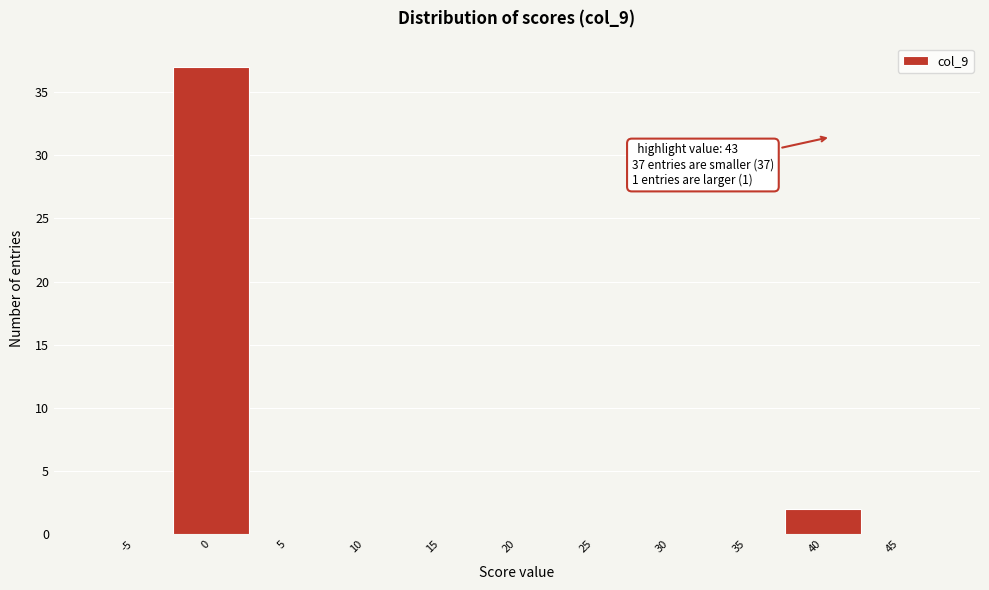

Reading left to right, extract all data points from this chart.

-5=0	0=37	5=0	10=0	15=0	20=0	25=0	30=0	35=0	40=2	45=0